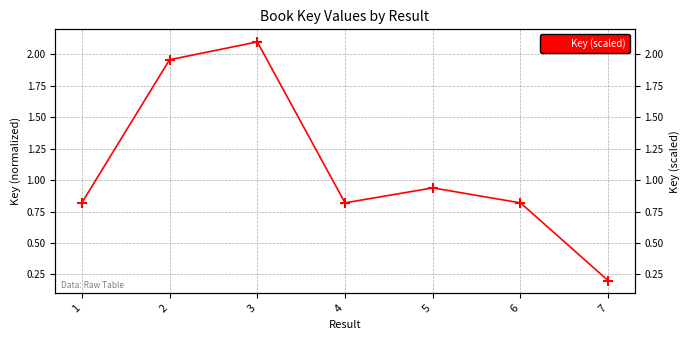

How many points are lower than both their immediate neighbors (excluding endpoints)?

1